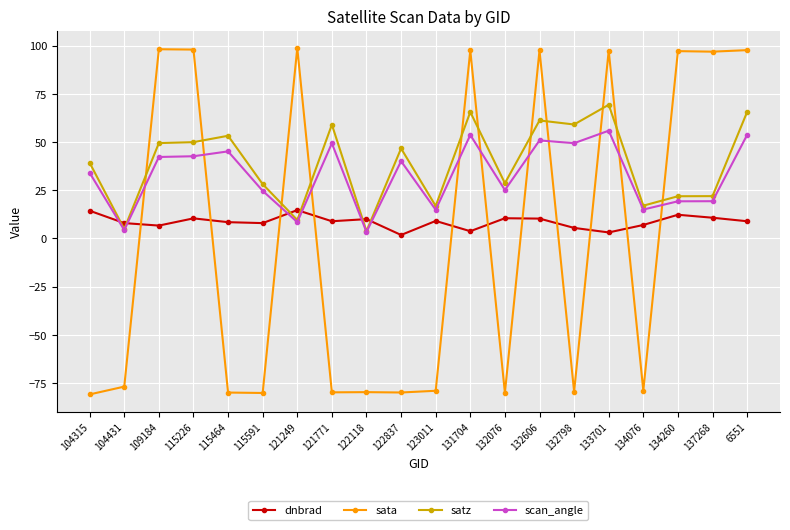

Which series has the largest range (max minus min)?

sata